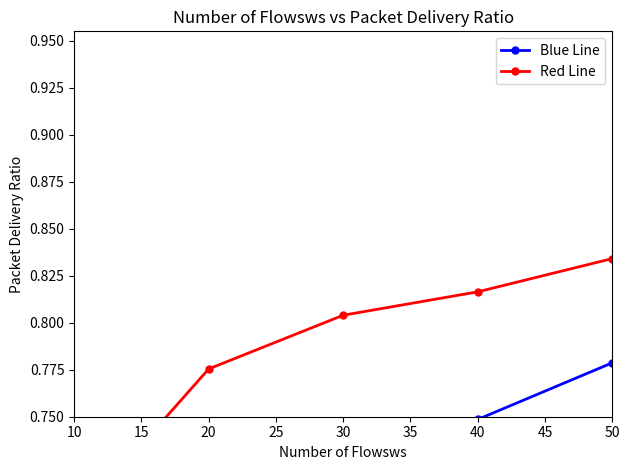

At which label does Blue Line reach its minimum?

10